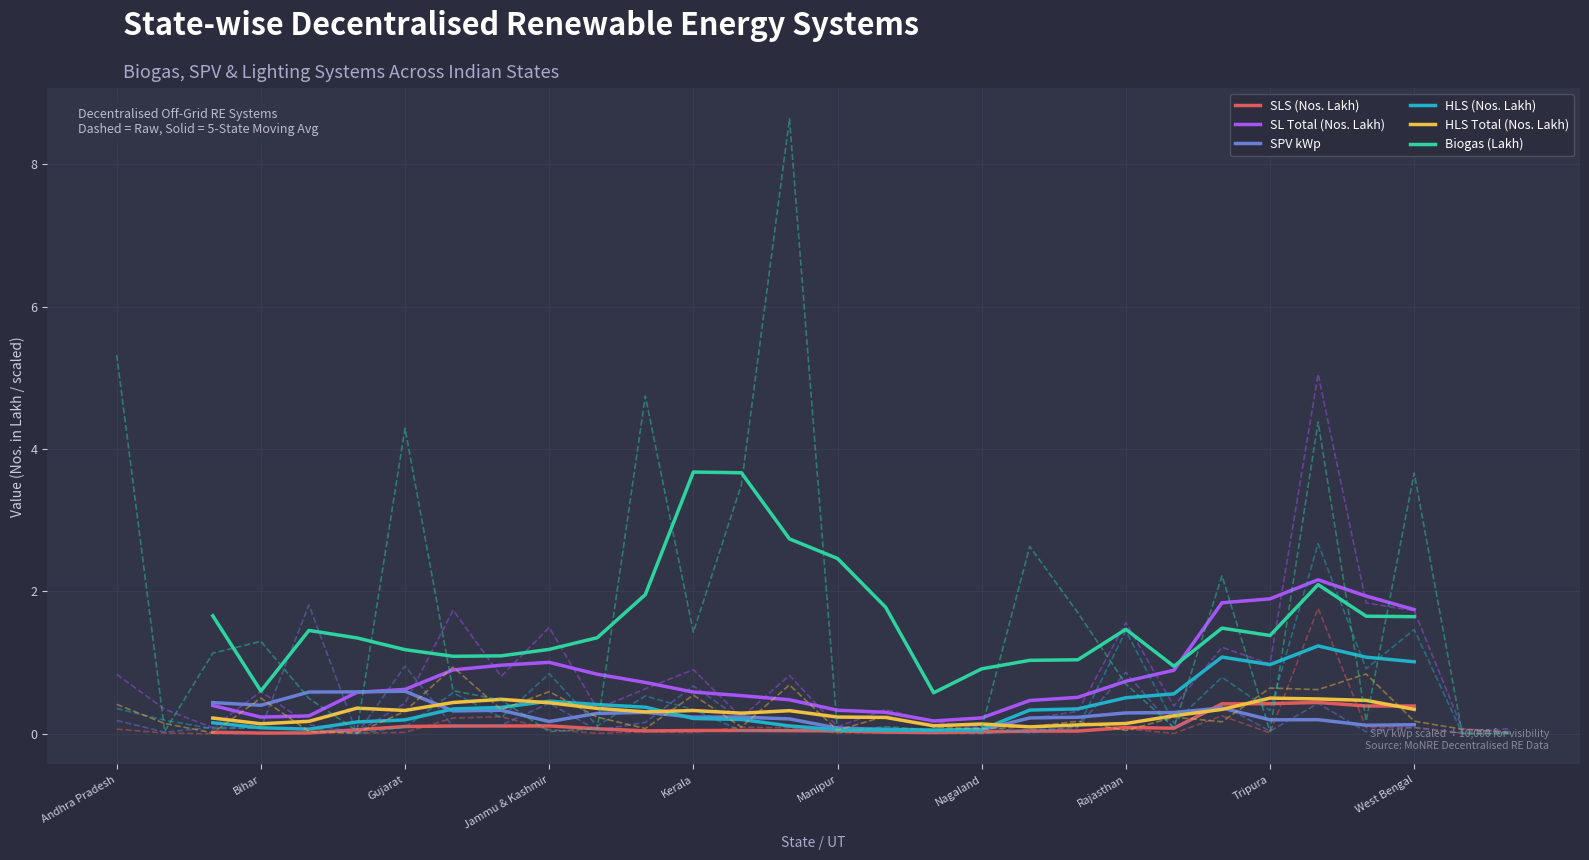

In HLS Total (Nos. Lakh), how many points are lower than both neighbors (excluding endpoints)?

6